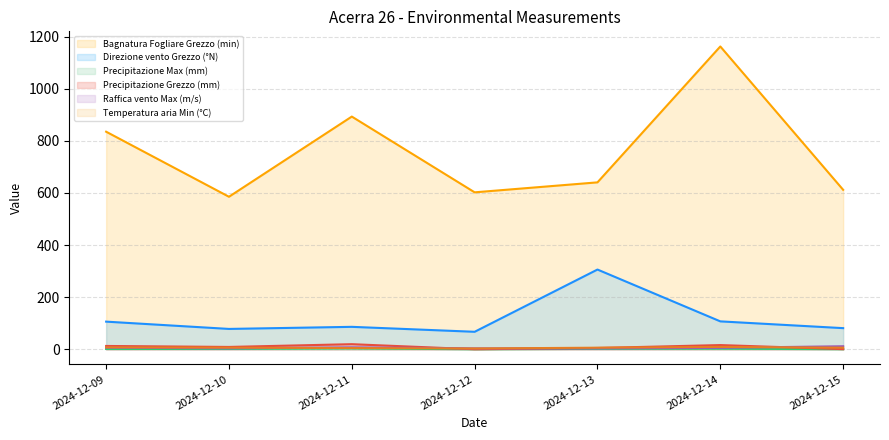

How many data points in Raffica vento Max (m/s) are above 5?

4